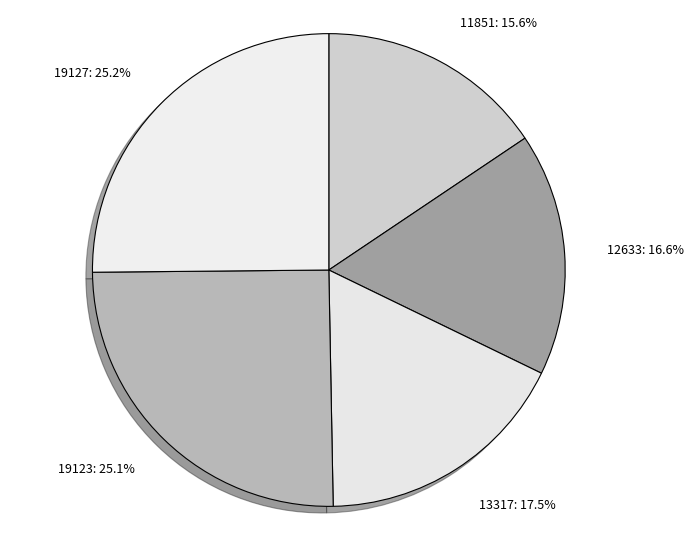

To the nearest percent, what is the difference between the 11851 and 19123 slice percentages?

10%